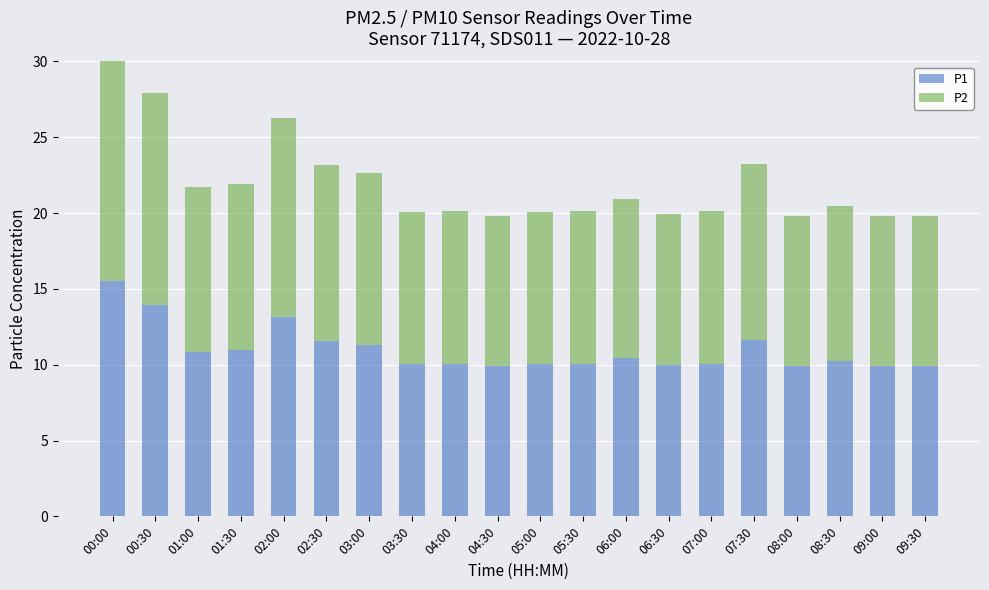

What is the maximum value for P2?

15.5